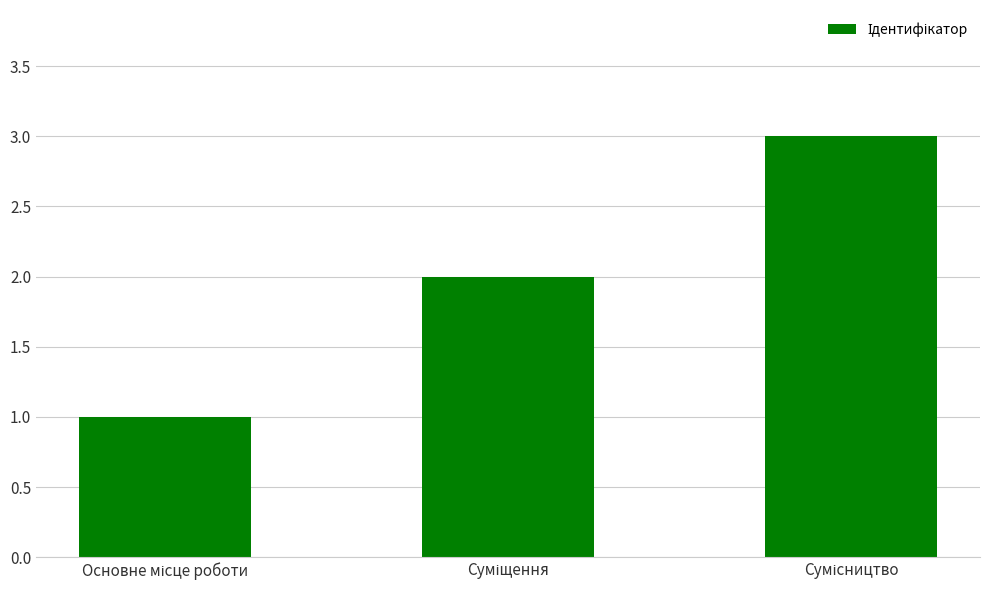

What is the sum of all values?

6